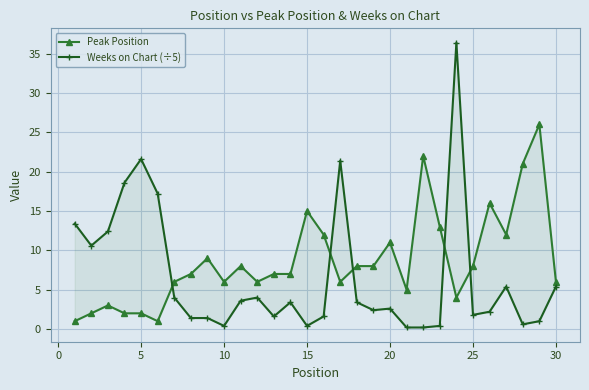

What is the maximum value for Peak Position?

26.0